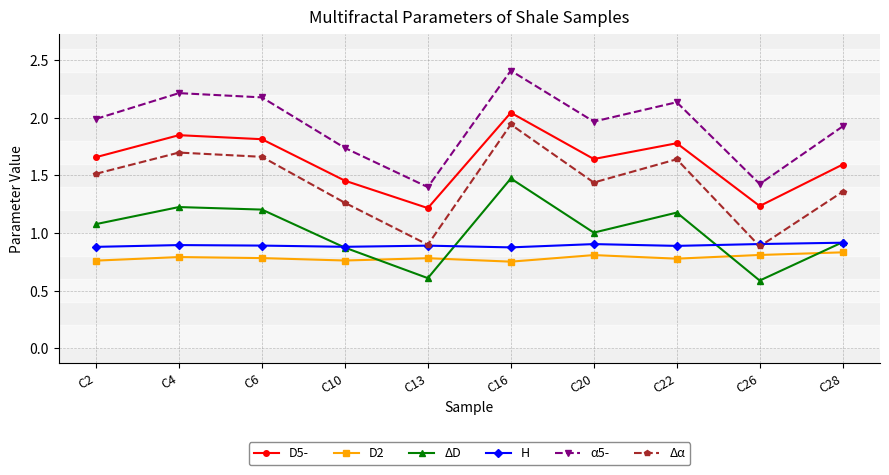

Where is the first local minimum for Δα?

C13